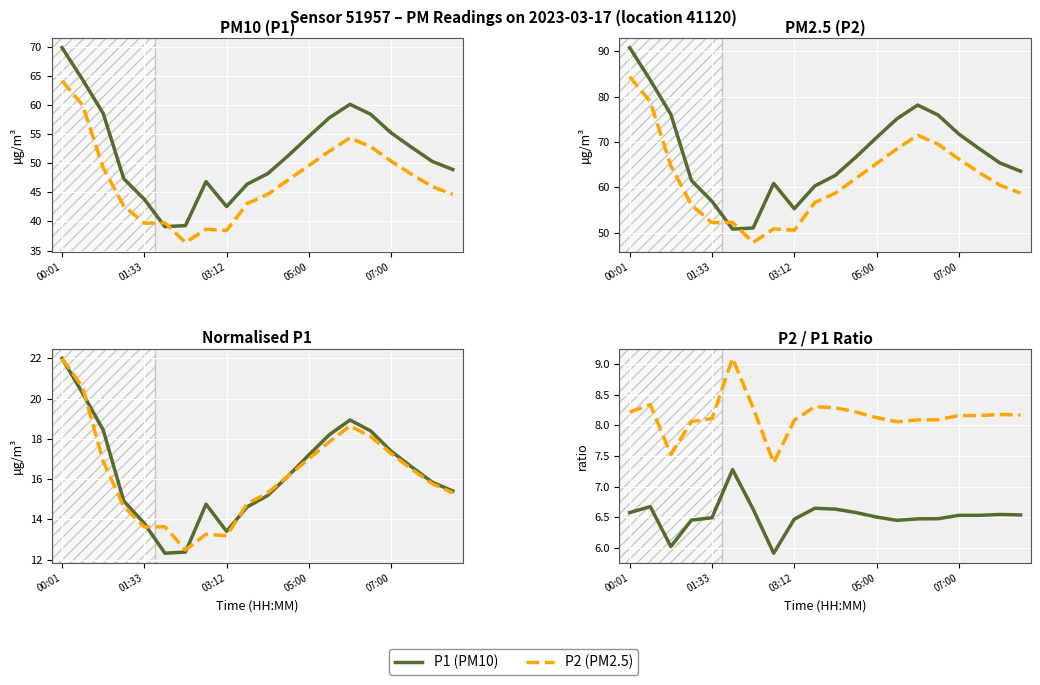

What is the label of the 20th point from the right?

00:01